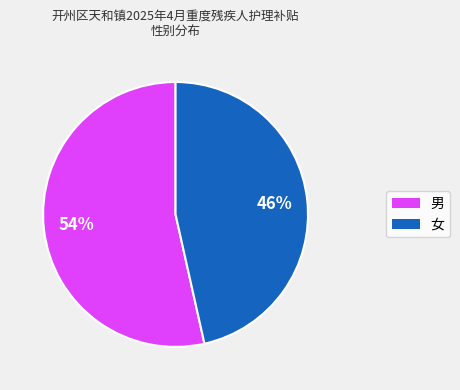

To the nearest percent, what portion does 女 represent?

46%